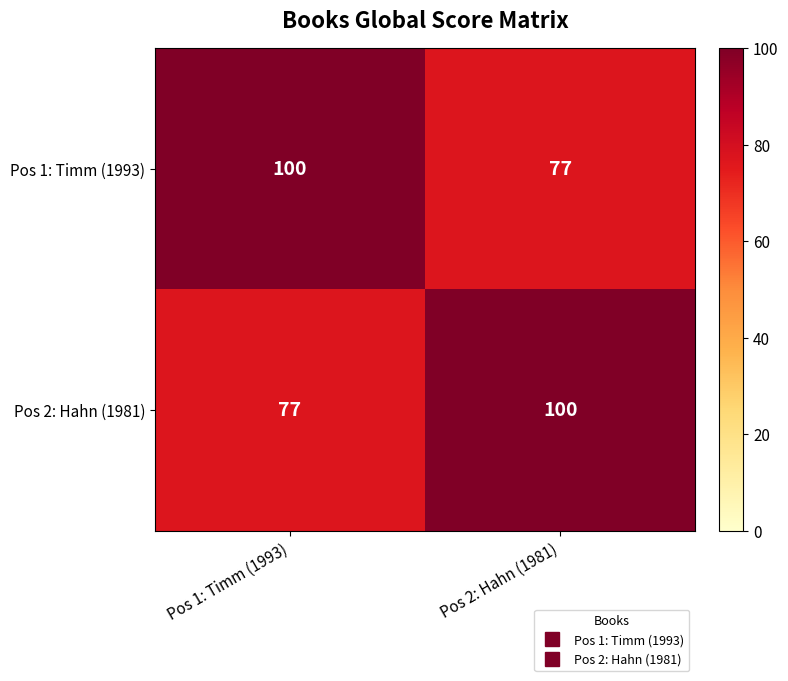

Count the number of categories in the chart.

2